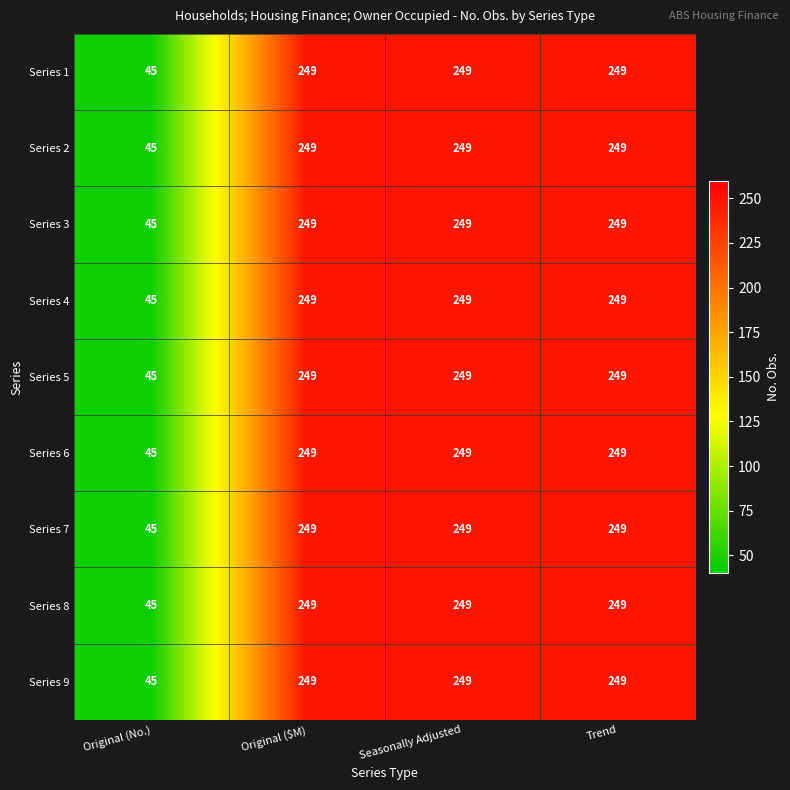

The value of Series 9 at Original (No.) is 45. True or false?

True